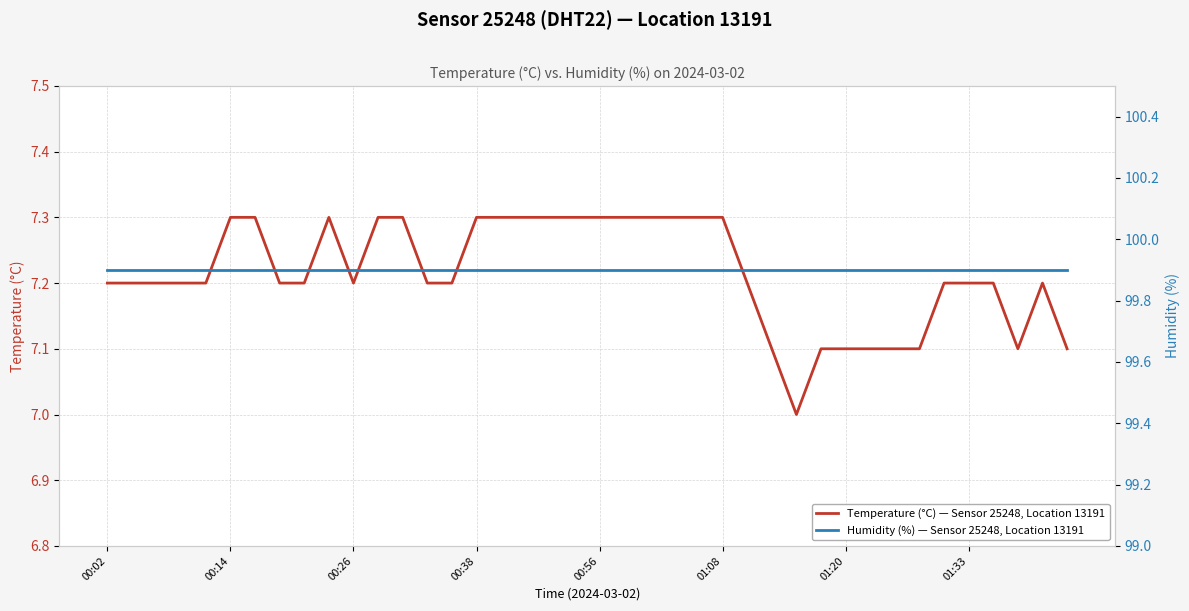

What is the lowest value of the Temperature (°C) — Sensor 25248, Location 13191 series?

7.0